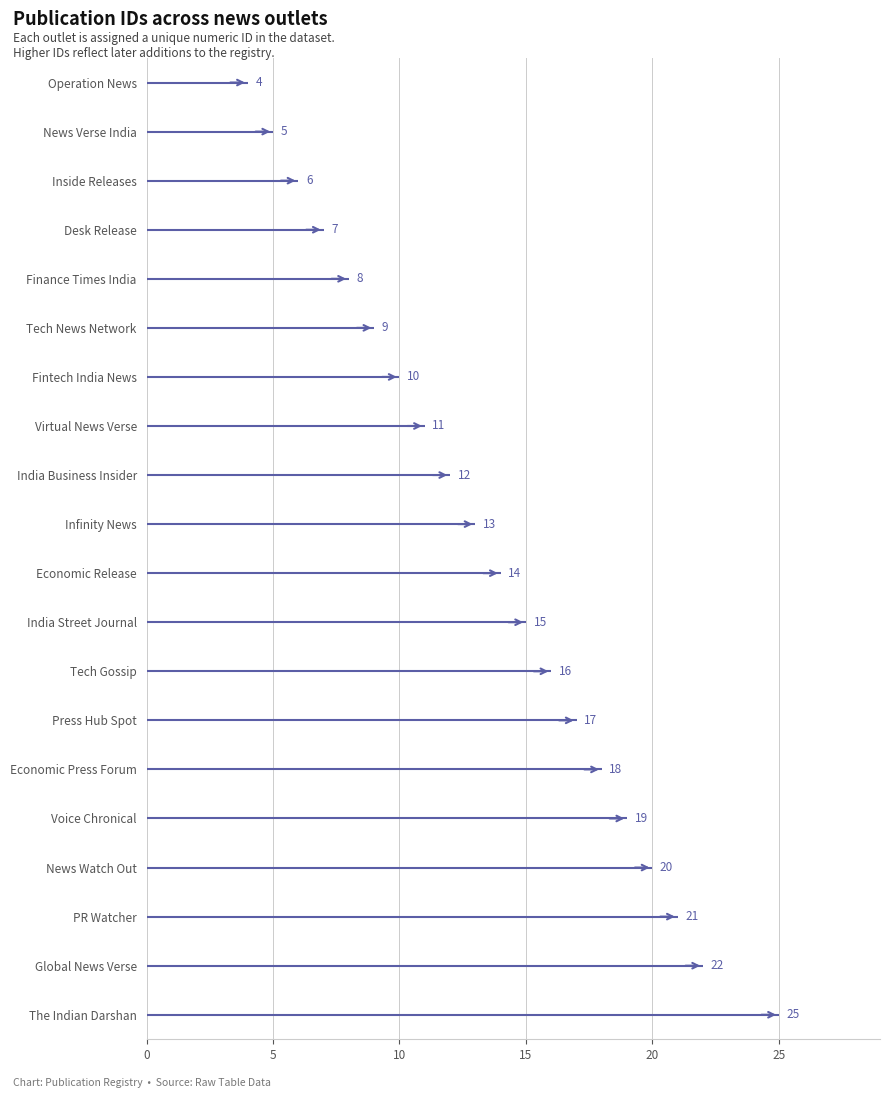

How many values are below 14?

10